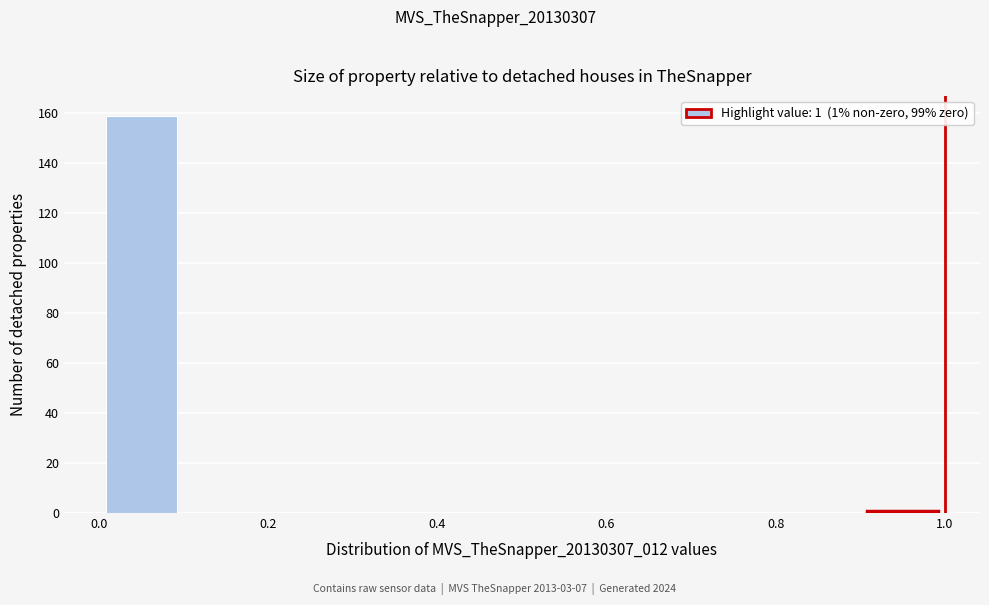

Over which range of the x-axis is the bar tallest?

0.0 to 0.1